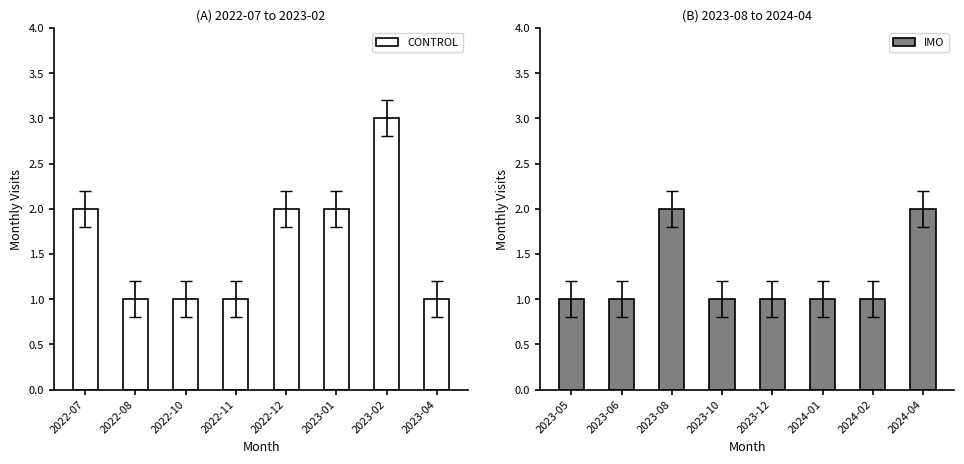

Reading left to right, what are all the values shown in this chart?

CONTROL: 2022-07=2	2022-08=1	2022-10=1	2022-11=1	2022-12=2	2023-01=2	2023-02=3	2023-04=1
IMO: 2023-05=1	2023-06=1	2023-08=2	2023-10=1	2023-12=1	2024-01=1	2024-02=1	2024-04=2